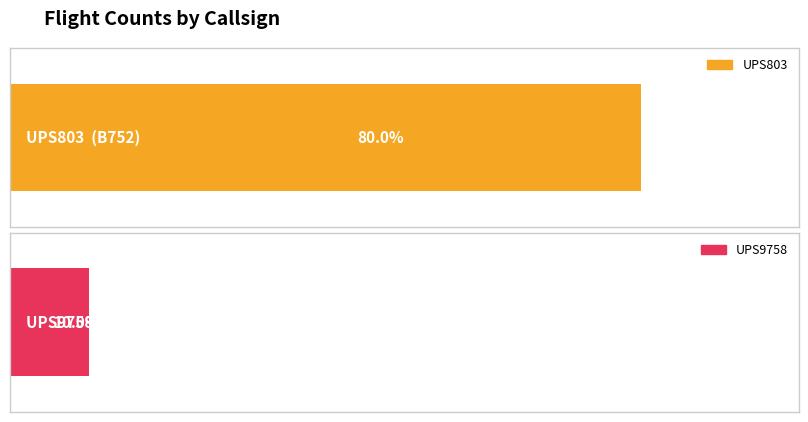

What is the minimum value shown in the chart?

1